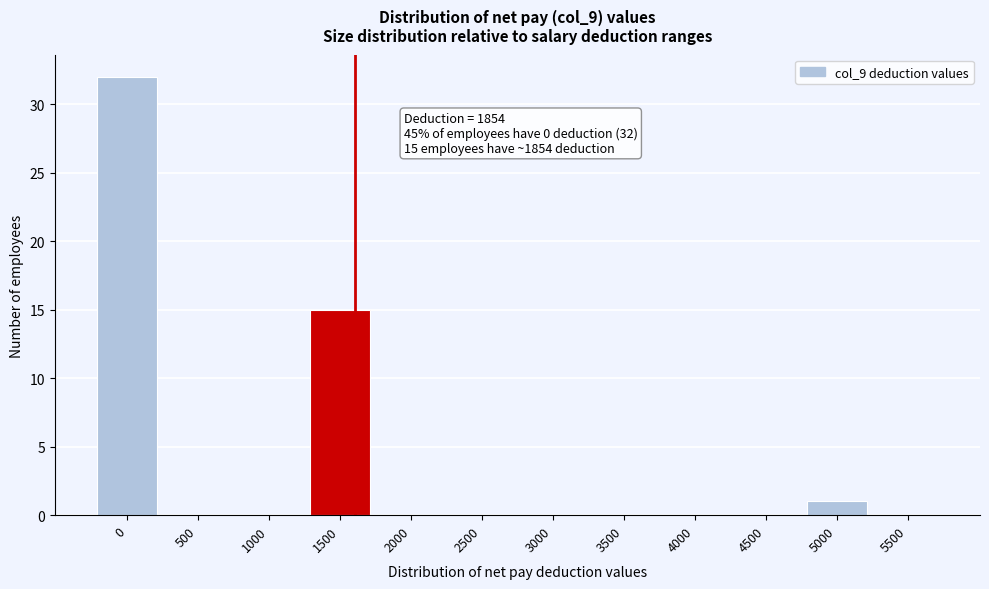

Reading right to left, what are all the values shown in this chart?

5500=0	5000=1	4500=0	4000=0	3500=0	3000=0	2500=0	2000=0	1500=15	1000=0	500=0	0=32